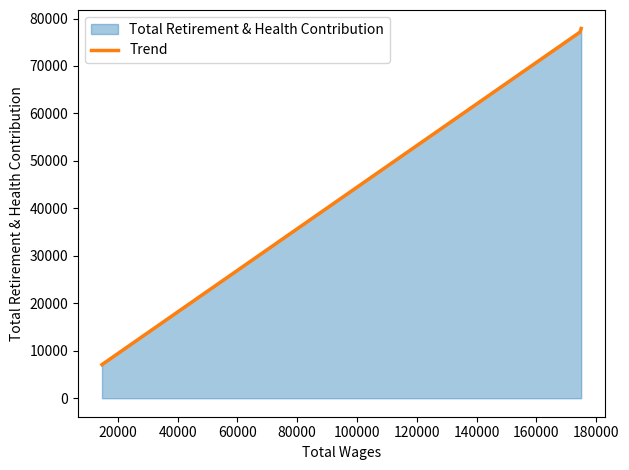

What is the minimum value shown in the chart?

7086